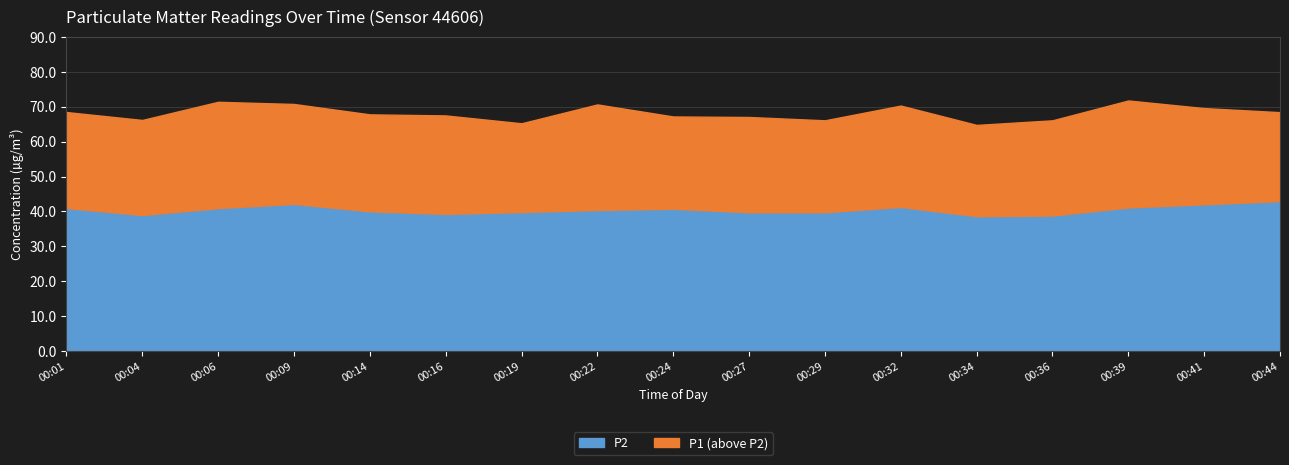

What is the highest value of the P2 series?

43.0